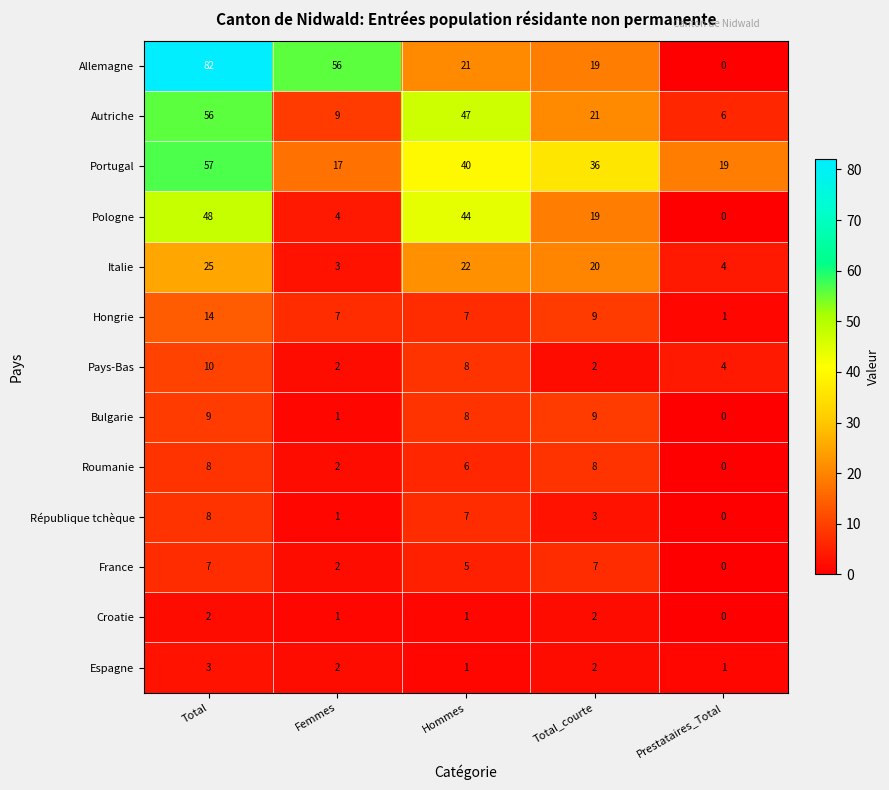

What value does the Pays-Bas series have at Total?

10